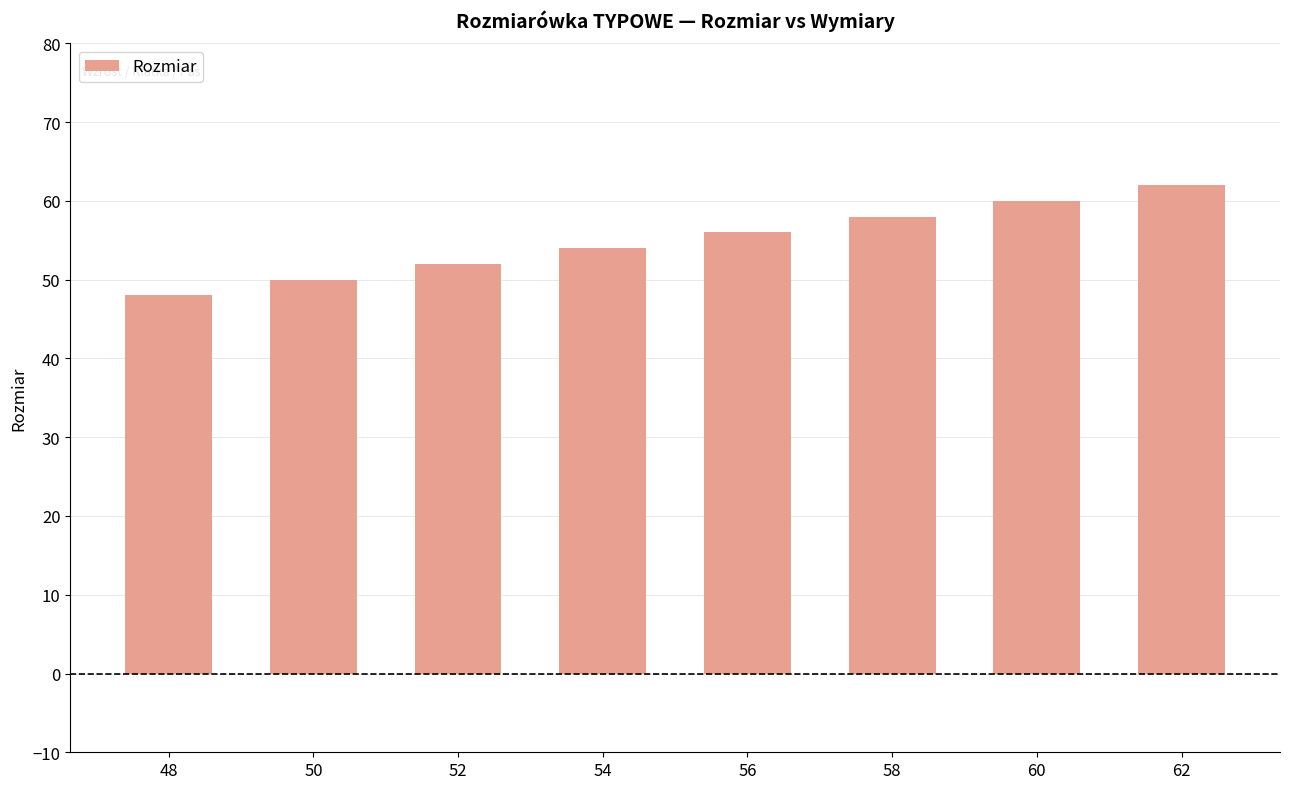

Rank the categories by value from highest to lowest.

62, 60, 58, 56, 54, 52, 50, 48